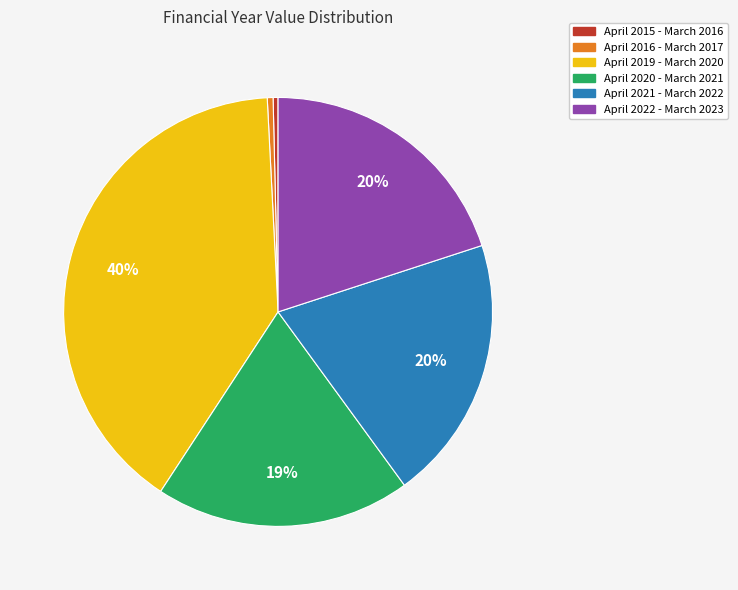

Do April 2022 - March 2023 and April 2021 - March 2022 together represent more than half of the pie?

No